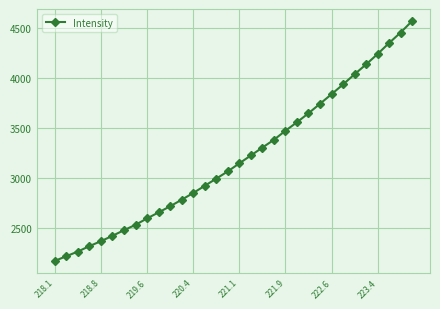

What is the value of the 3rd point from the left?

2258.6